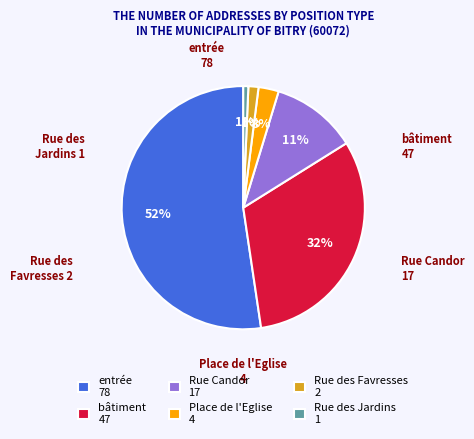

Do Rue Candor 17 and bâtiment 47 together represent more than half of the pie?

No